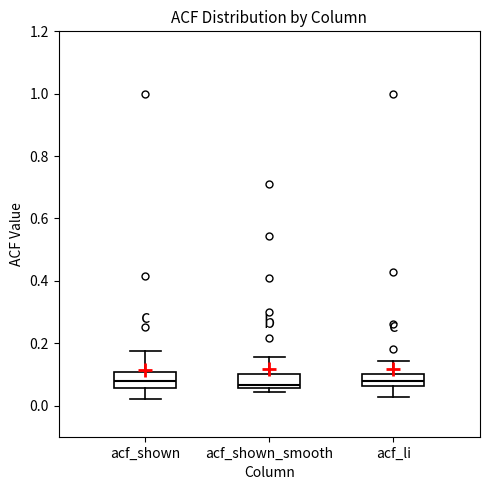

Reading left to right, transcribe this box plot: for each box, give where its median line is, the range the box spans, and where its two whiskers end, as read against the y-axis. The values are not printed on the chart, so give them approximately, as read against the axis.

acf_shown: median 0.08, box 0.06 to 0.10, whiskers 0.02 to 0.18
acf_shown_smooth: median 0.06 (just above the box's lower edge), box 0.06 to 0.10, whiskers 0.04 to 0.16
acf_li: median 0.08, box 0.06 to 0.10, whiskers 0.02 to 0.14